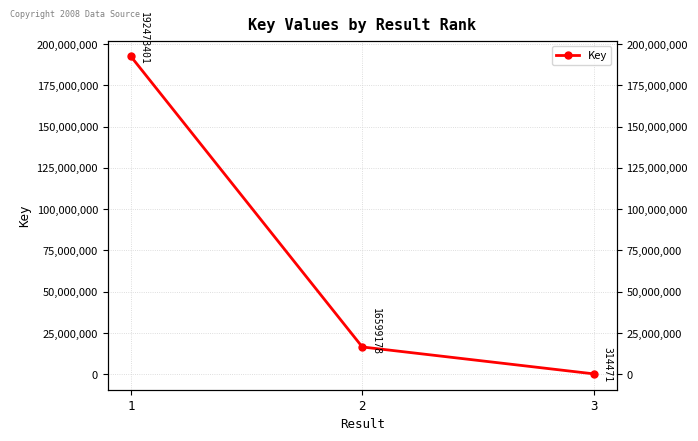

Reading left to right, what are all the values shown in this chart?

192473401	16599178	314471